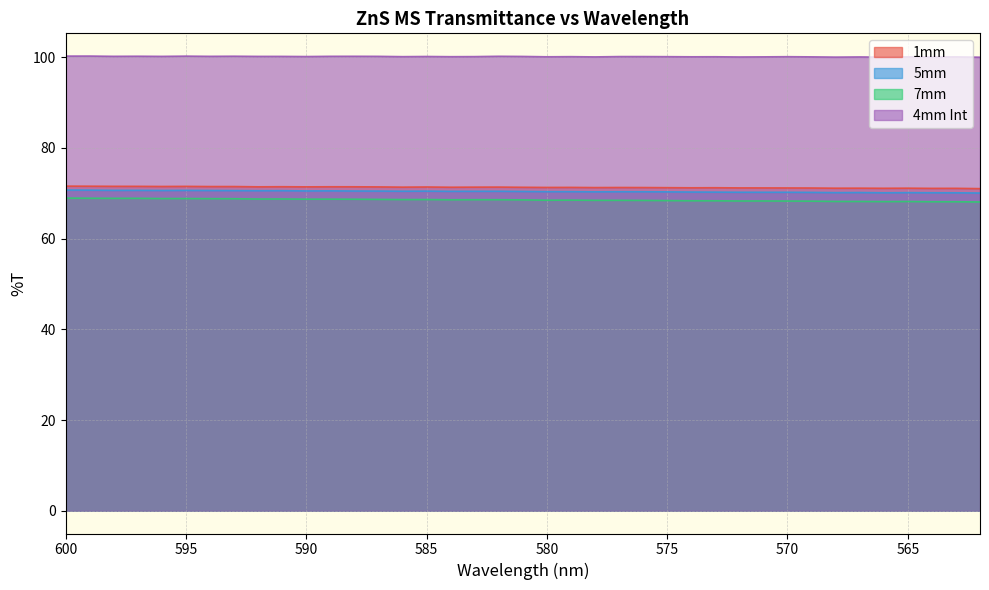

Reading left to right, list all the values displayed in this chart.

1mm: 600=71.5	599=71.5	598=71.5	597=71.5	596=71.5	595=71.5	594=71.5	593=71.5	592=71.4	591=71.4	590=71.4	589=71.4	588=71.4	587=71.4	586=71.3	585=71.4	584=71.3	583=71.3	582=71.3	581=71.3	580=71.3	579=71.3	578=71.2	577=71.2	576=71.2	575=71.2	574=71.2	573=71.2	572=71.2	571=71.2	570=71.1	569=71.1	568=71.1	567=71.1	566=71.1	565=71.1	564=71.1	563=71.1	562=71.0
5mm: 600=70.7	599=70.7	598=70.6	597=70.6	596=70.6	595=70.6	594=70.6	593=70.6	592=70.5	591=70.6	590=70.5	589=70.5	588=70.5	587=70.5	586=70.4	585=70.4	584=70.4	583=70.4	582=70.4	581=70.4	580=70.3	579=70.3	578=70.3	577=70.3	576=70.3	575=70.3	574=70.2	573=70.2	572=70.2	571=70.2	570=70.2	569=70.2	568=70.1	567=70.1	566=70.1	565=70.1	564=70.1	563=70.1	562=70.0
7mm: 600=68.9	599=68.9	598=68.9	597=68.9	596=68.8	595=68.8	594=68.8	593=68.8	592=68.7	591=68.7	590=68.7	589=68.7	588=68.7	587=68.6	586=68.6	585=68.6	584=68.5	583=68.6	582=68.6	581=68.5	580=68.4	579=68.5	578=68.4	577=68.4	576=68.4	575=68.4	574=68.3	573=68.3	572=68.3	571=68.3	570=68.3	569=68.2	568=68.2	567=68.2	566=68.1	565=68.2	564=68.1	563=68.1	562=68.1
4mm Int: 600=100.2	599=100.2	598=100.2	597=100.2	596=100.1	595=100.2	594=100.2	593=100.2	592=100.1	591=100.1	590=100.1	589=100.2	588=100.2	587=100.1	586=100.1	585=100.1	584=100.1	583=100.1	582=100.2	581=100.1	580=100.1	579=100.1	578=100.0	577=100.1	576=100.1	575=100.1	574=100.1	573=100.1	572=100.0	571=100.0	570=100.1	569=100.0	568=100.0	567=100.0	566=100.0	565=100.0	564=100.0	563=100.0	562=100.0